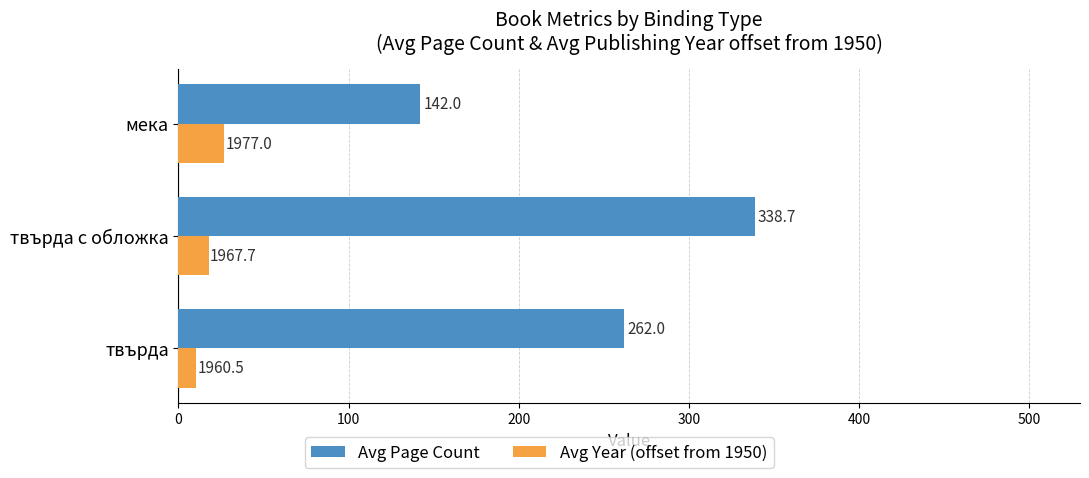

What are all the series names shown in the legend?

Avg Page Count, Avg Year (offset from 1950)